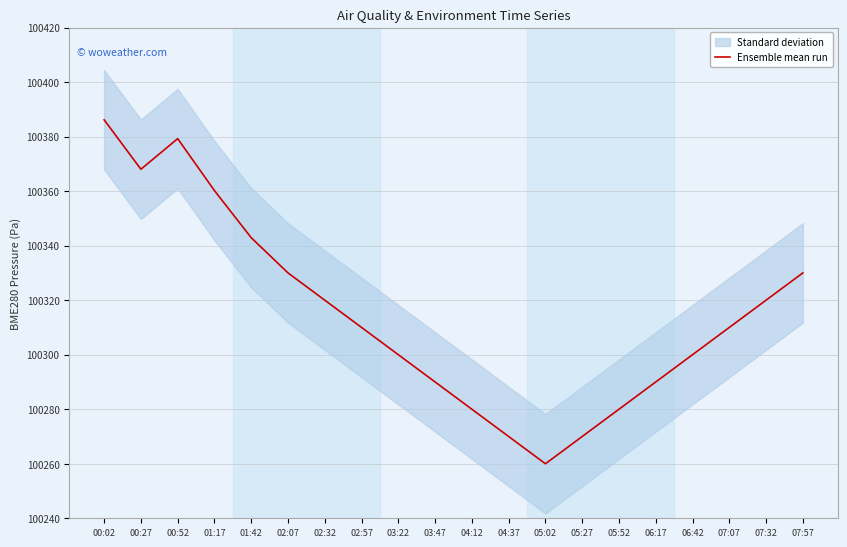

What position from the right is 05:02?

8